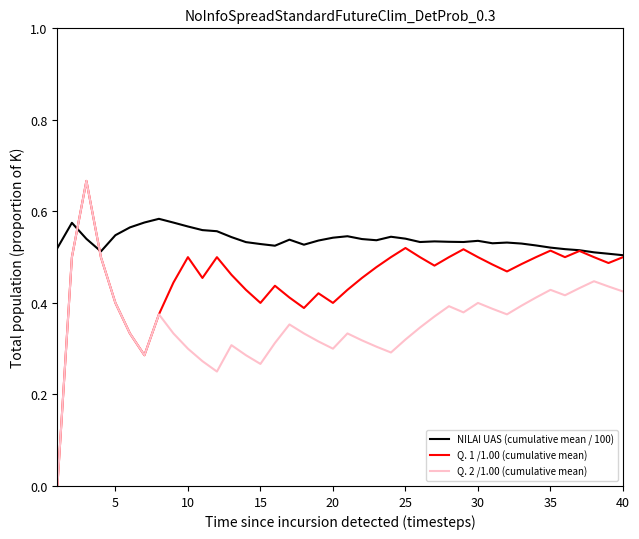

Rank the series by their average value, from highest to lowest.

NILAI UAS (cumulative mean / 100), Q. 1 /1.00 (cumulative mean), Q. 2 /1.00 (cumulative mean)